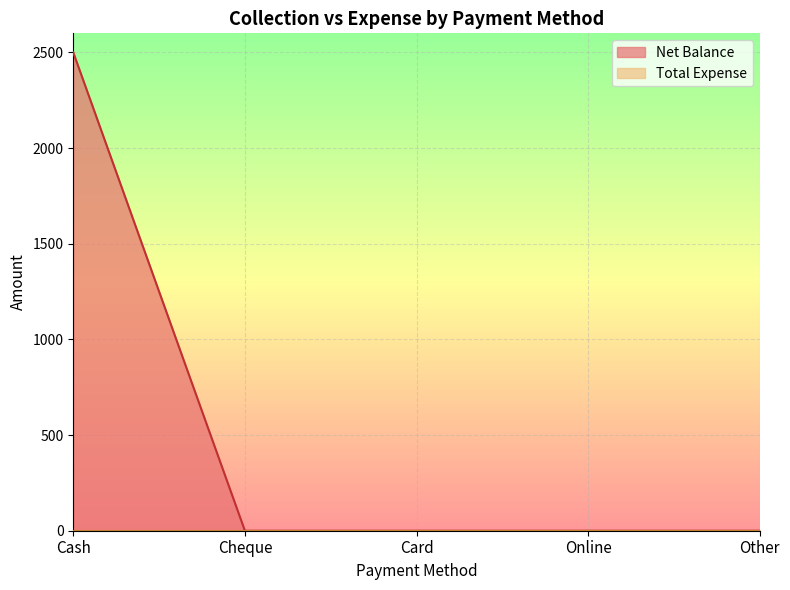

List the labels in order of value, largest first.

Cash, Cheque, Card, Online, Other